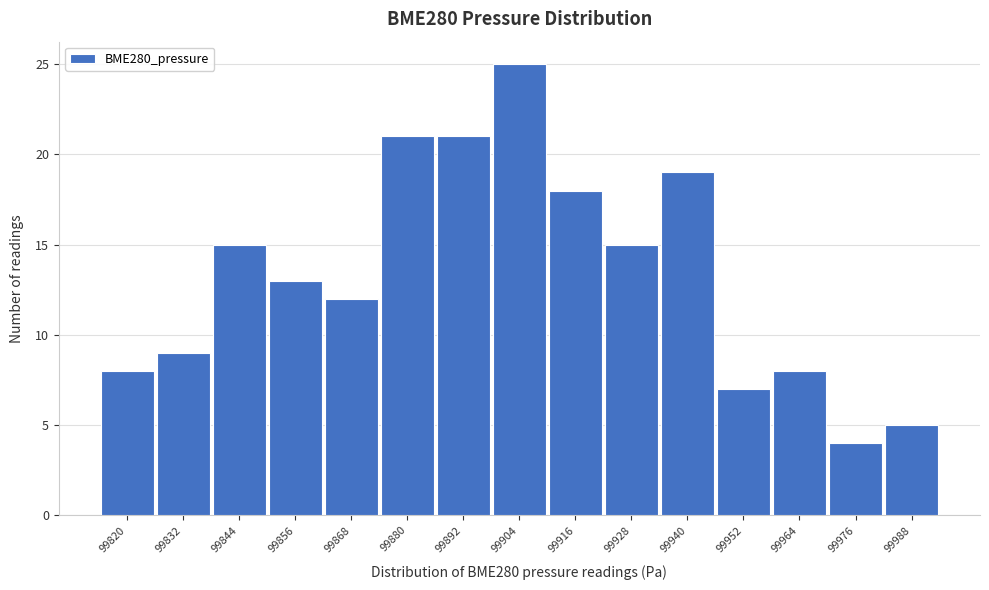

Reading left to right, extract all data points from this chart.

99820=8	99832=9	99844=15	99856=13	99868=12	99880=21	99892=21	99904=25	99916=18	99928=15	99940=19	99952=7	99964=8	99976=4	99988=5